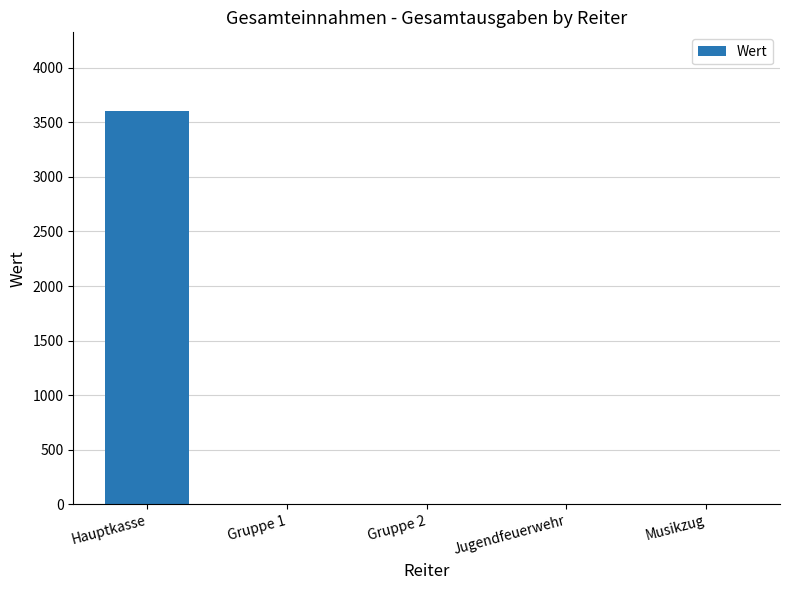

Which label corresponds to the largest value in the chart?

Hauptkasse